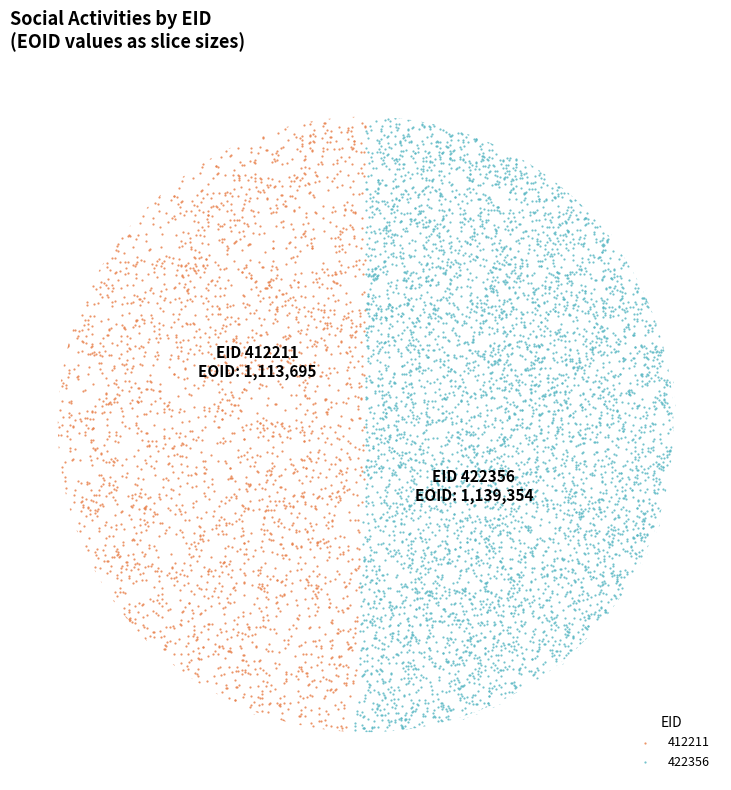

What are all the series names shown in the legend?

412211, 422356